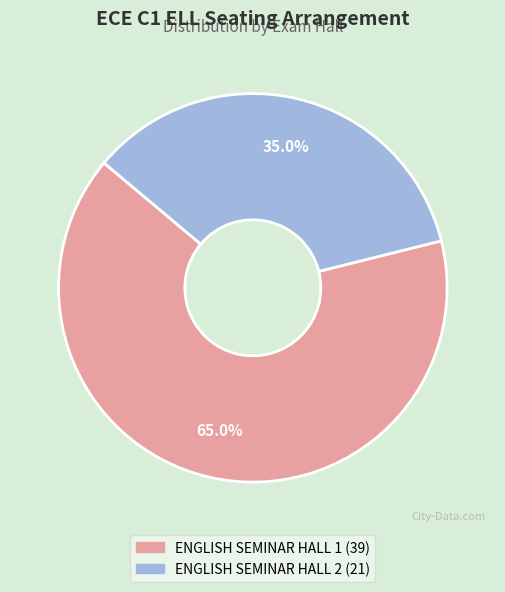

To the nearest percent, what portion does ENGLISH SEMINAR HALL 2 represent?

35%